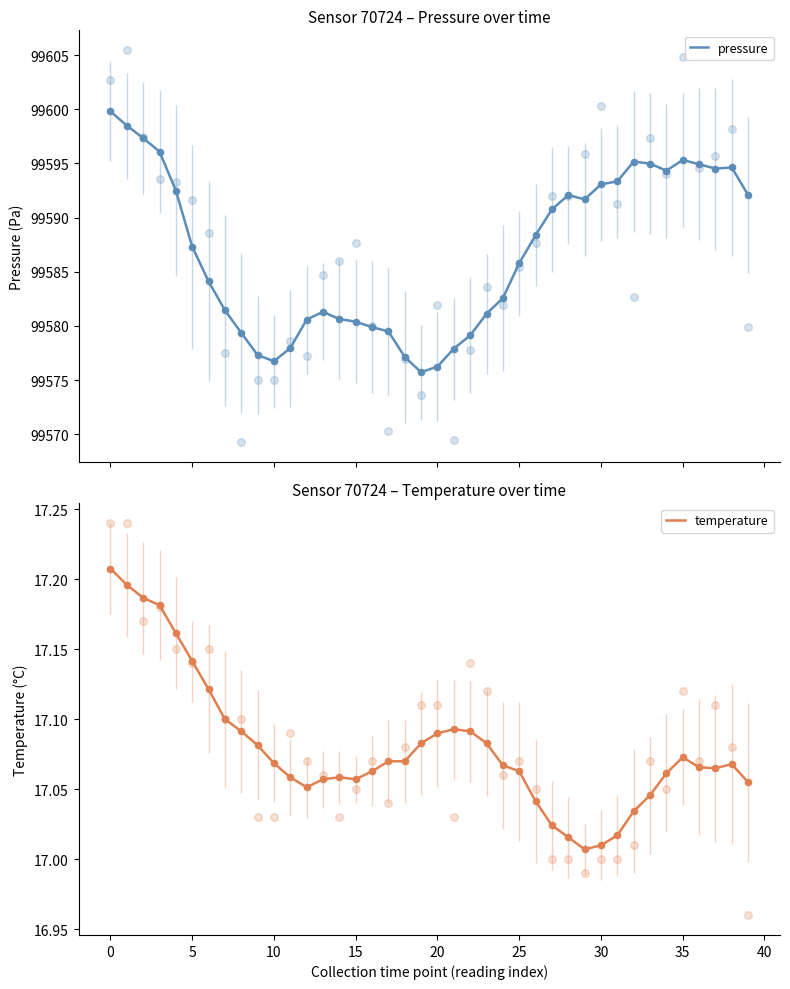

Which series contains the highest Y value?

pressure